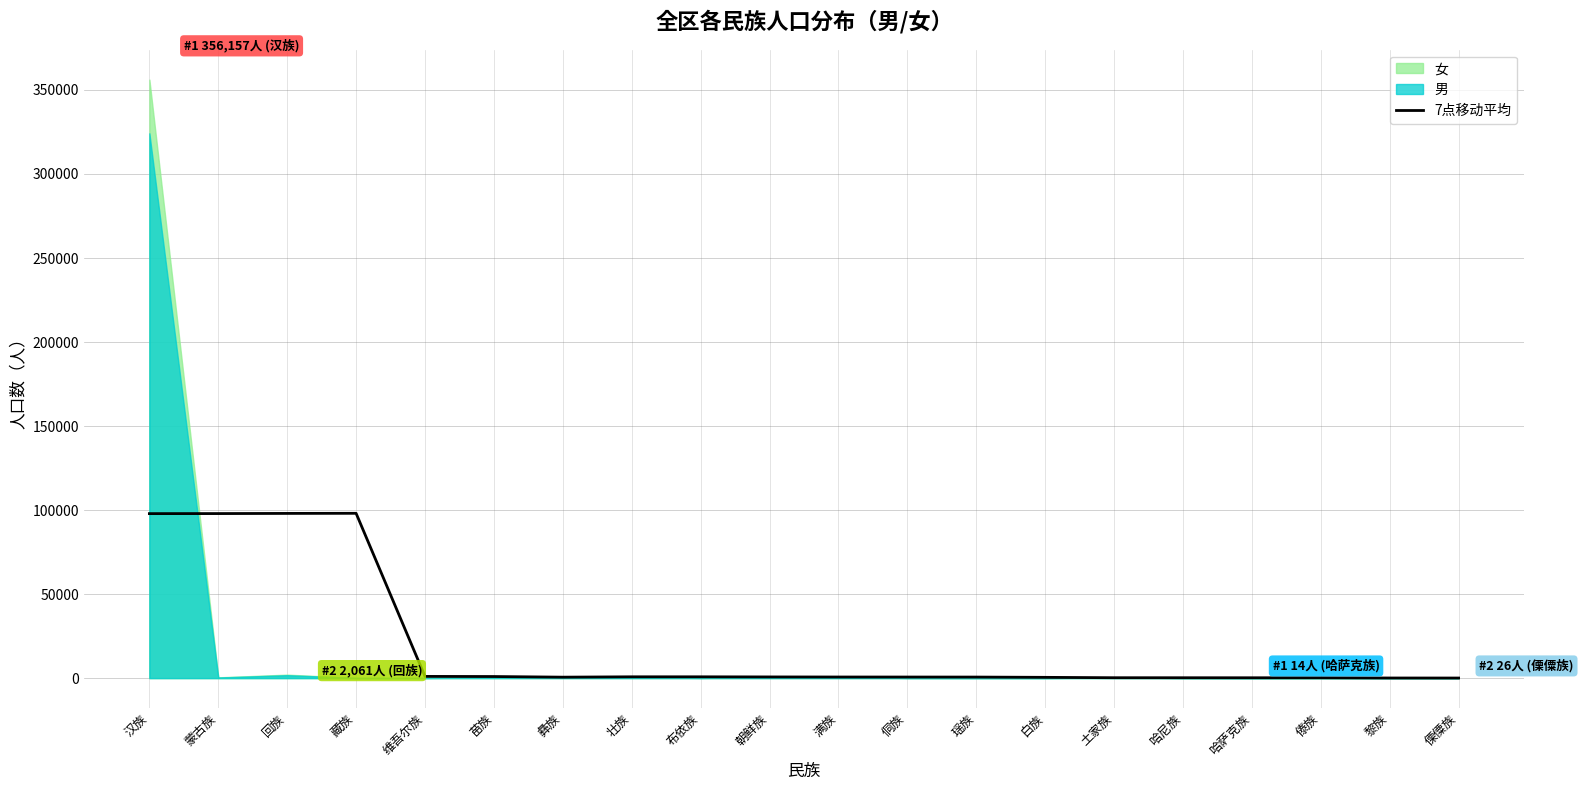

At which label does the data first exceed 655?

汉族